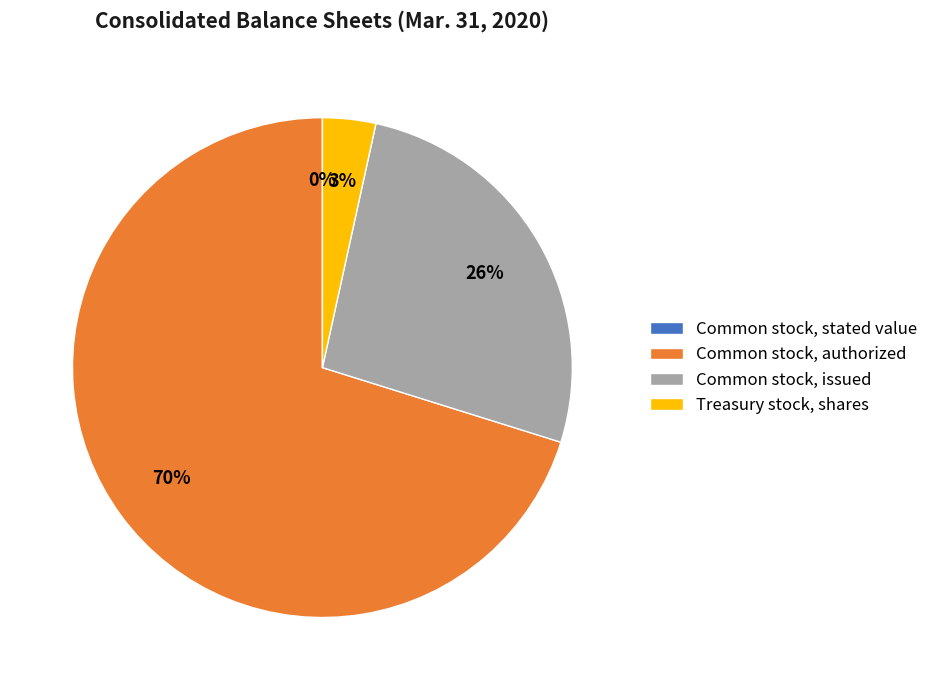

What is the largest slice in the pie chart?

Common stock, authorized